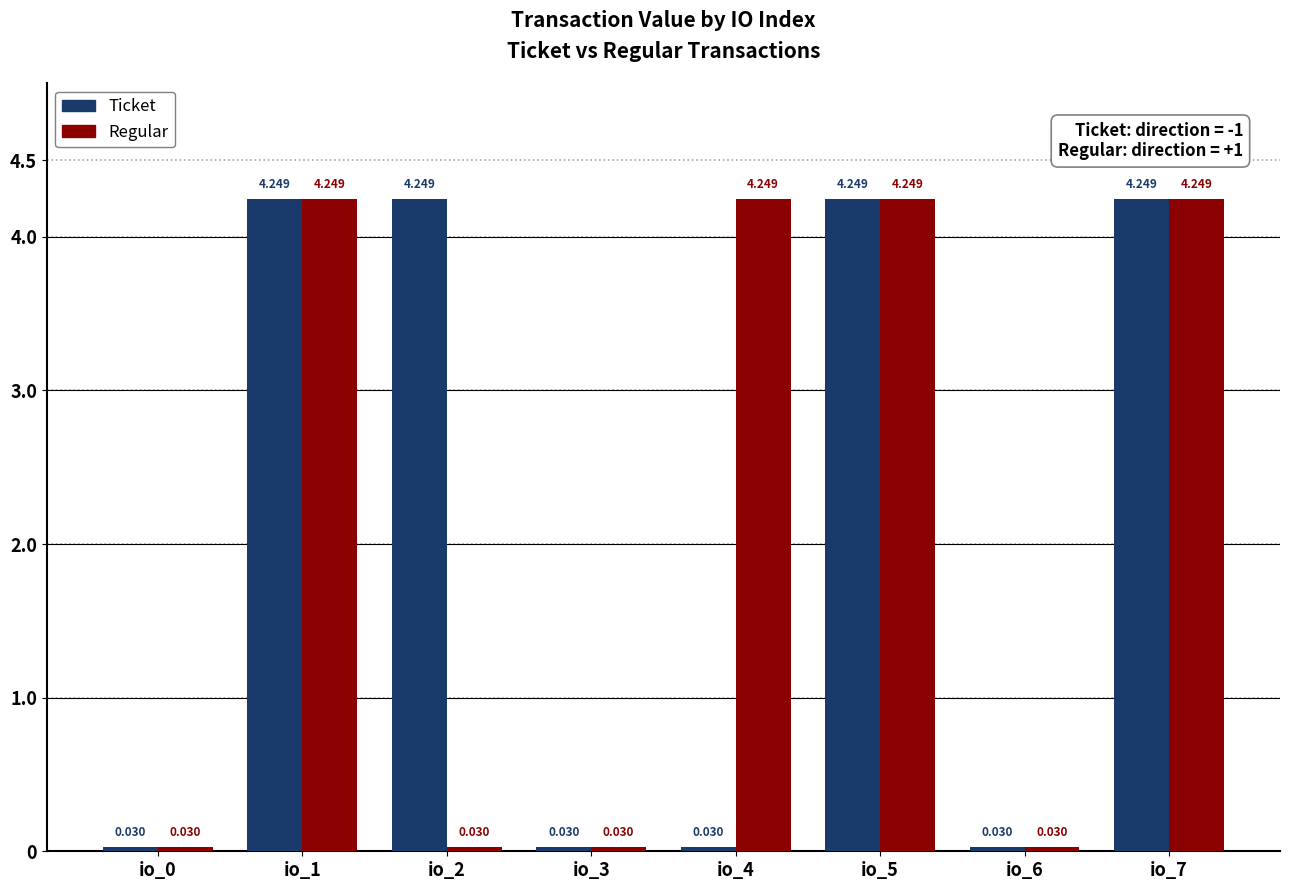

Is the value of Regular at io_4 greater than the value of Ticket at io_4?

Yes